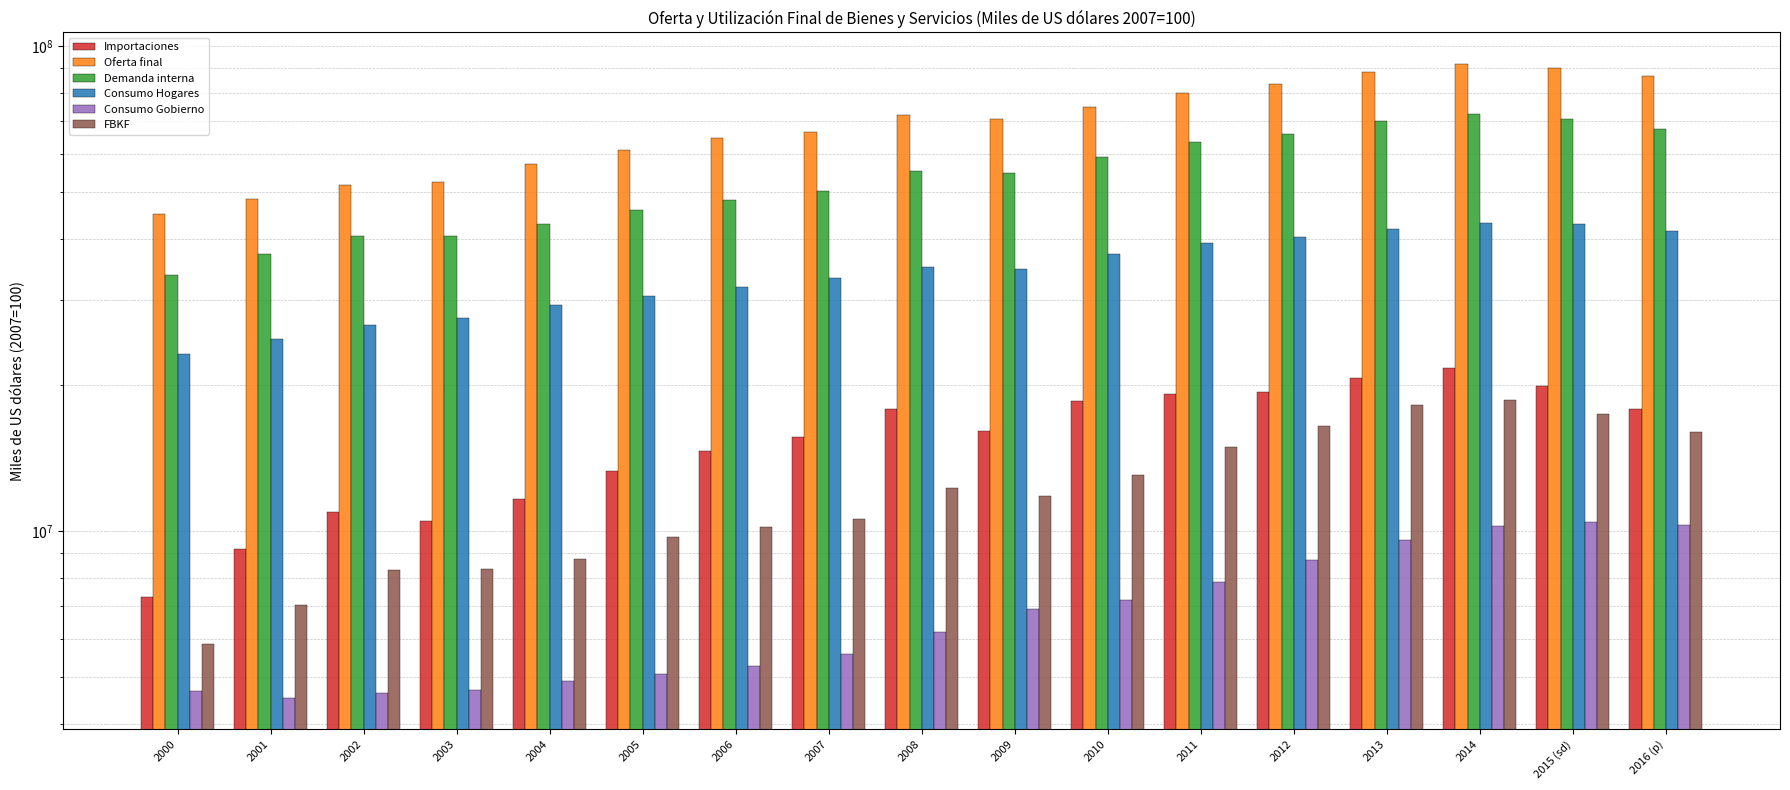

Is it true that Oferta final equals 83706495 at 2012?

True